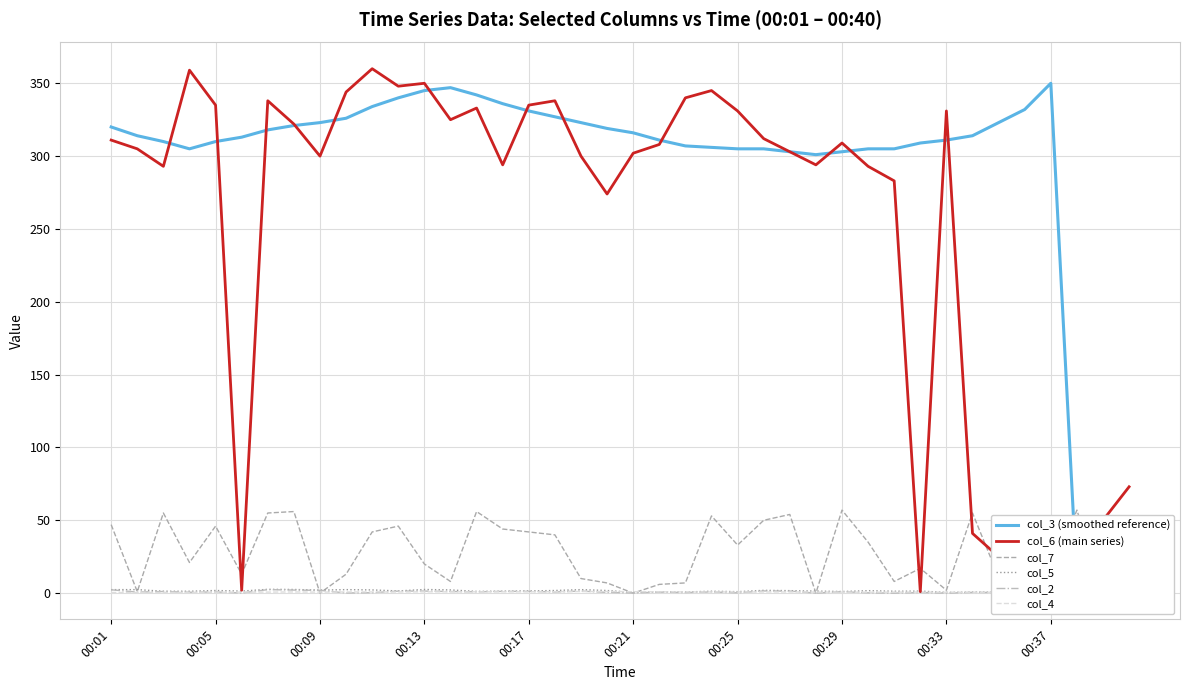

The value of col_6 (main series) at 00:05 is 560.2. True or false?

False